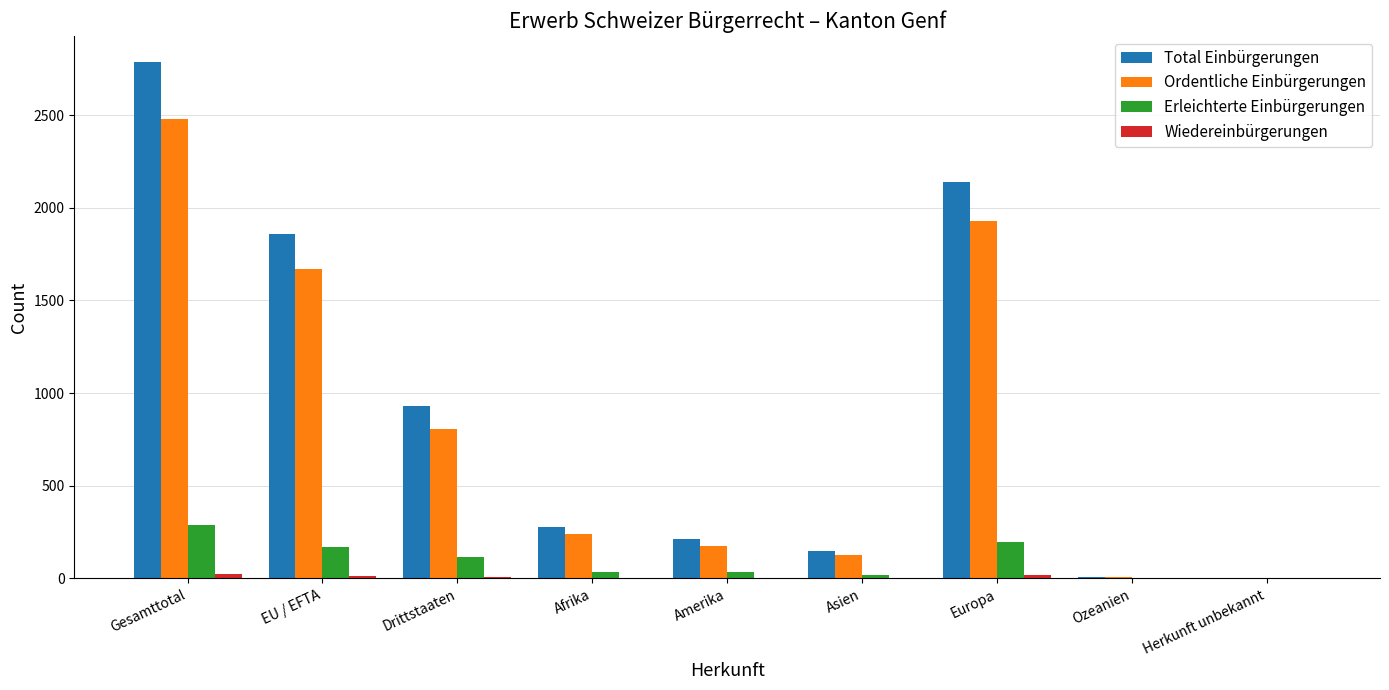

At which category is the sum across all series the highest?

Gesamttotal